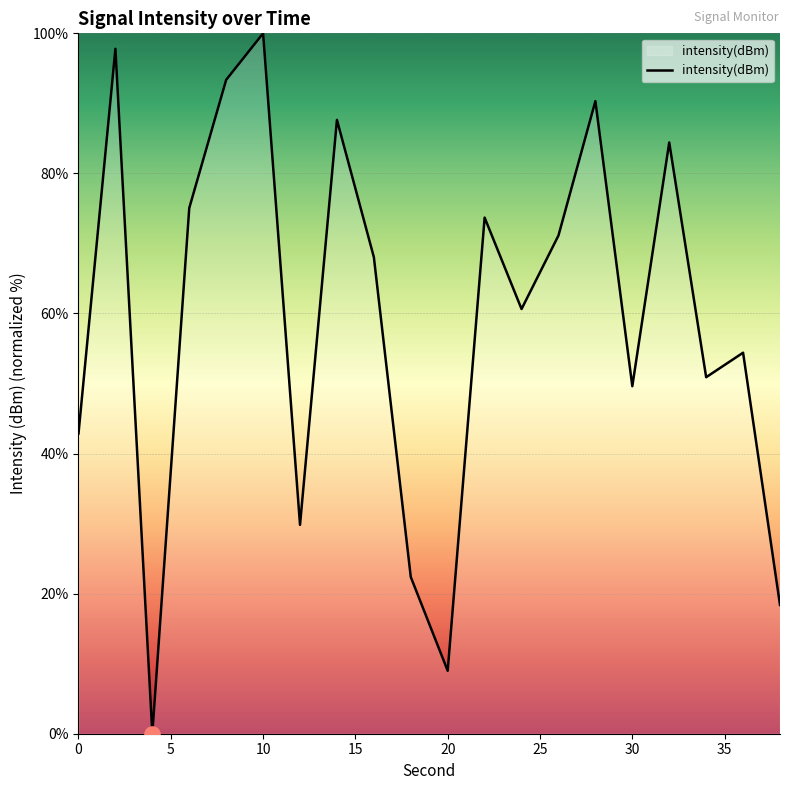

What is the difference between the maximum and minimum values?

100.0